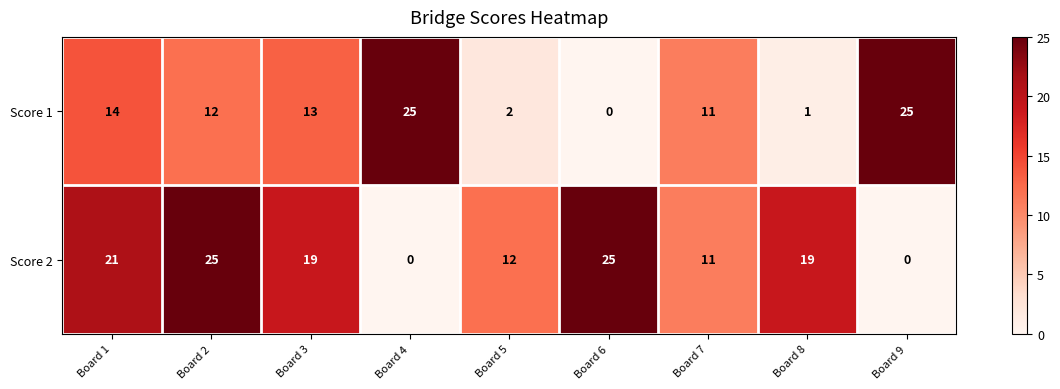

Rank the series by their average value, from highest to lowest.

Score 2, Score 1